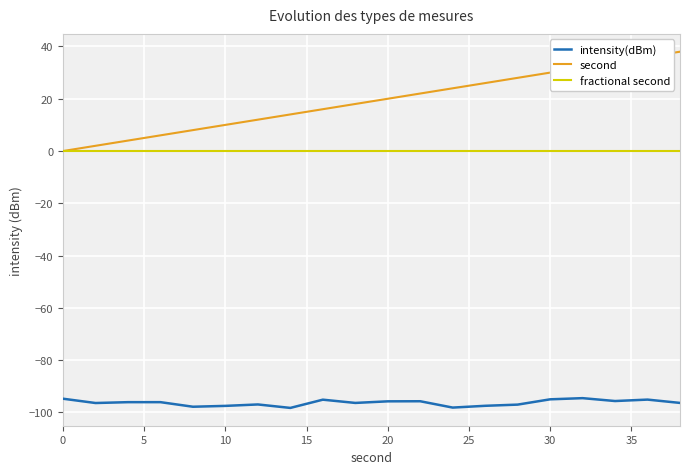

What is the greatest value displayed?

38.0